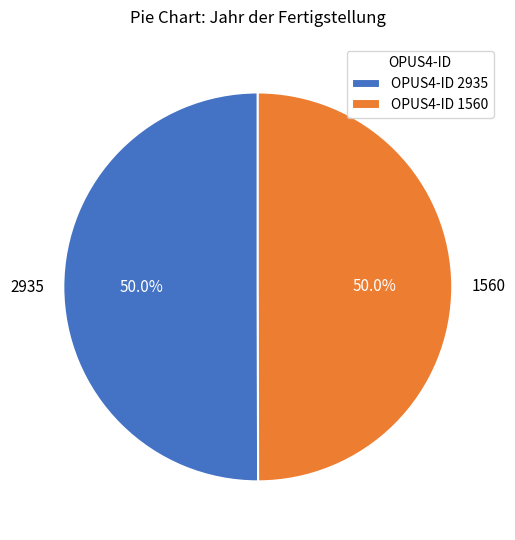

How many slices are in this pie chart?

2